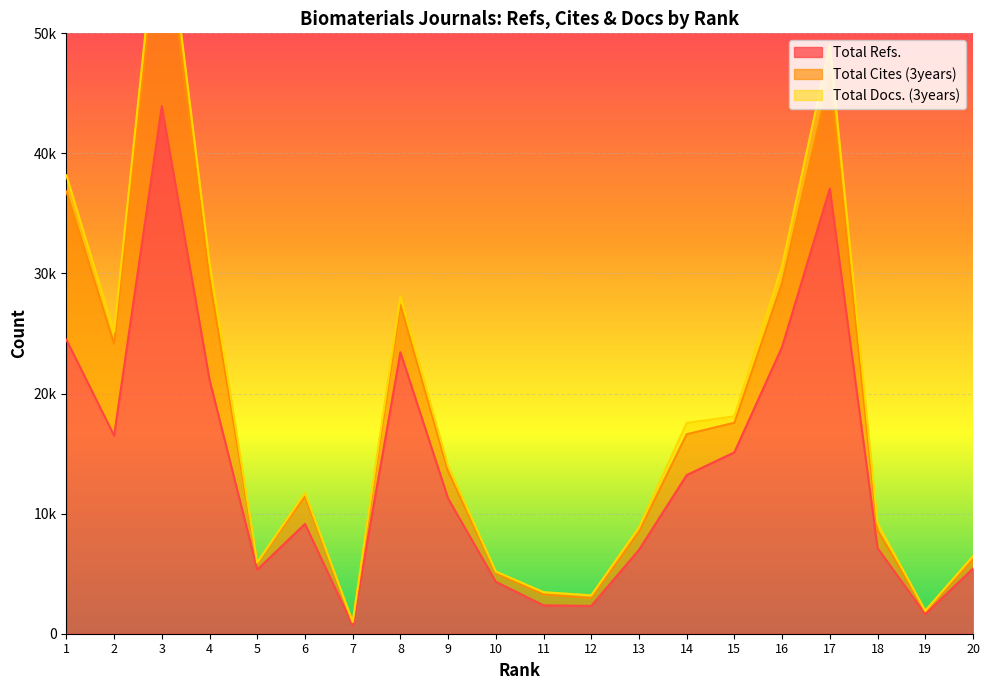

Between 12 and 2, which is larger?

2